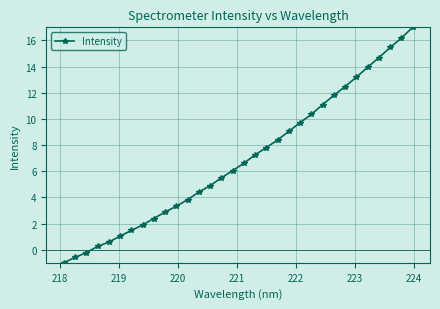

How many lines are shown in the chart?

1